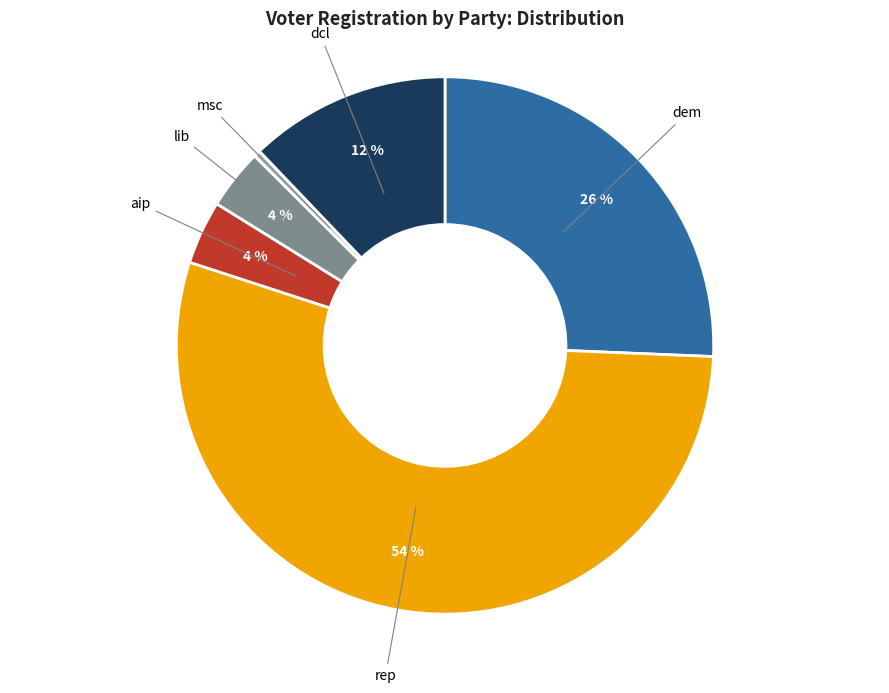

To the nearest percent, what is the difference between the largest and smallest slice percentages?

54%